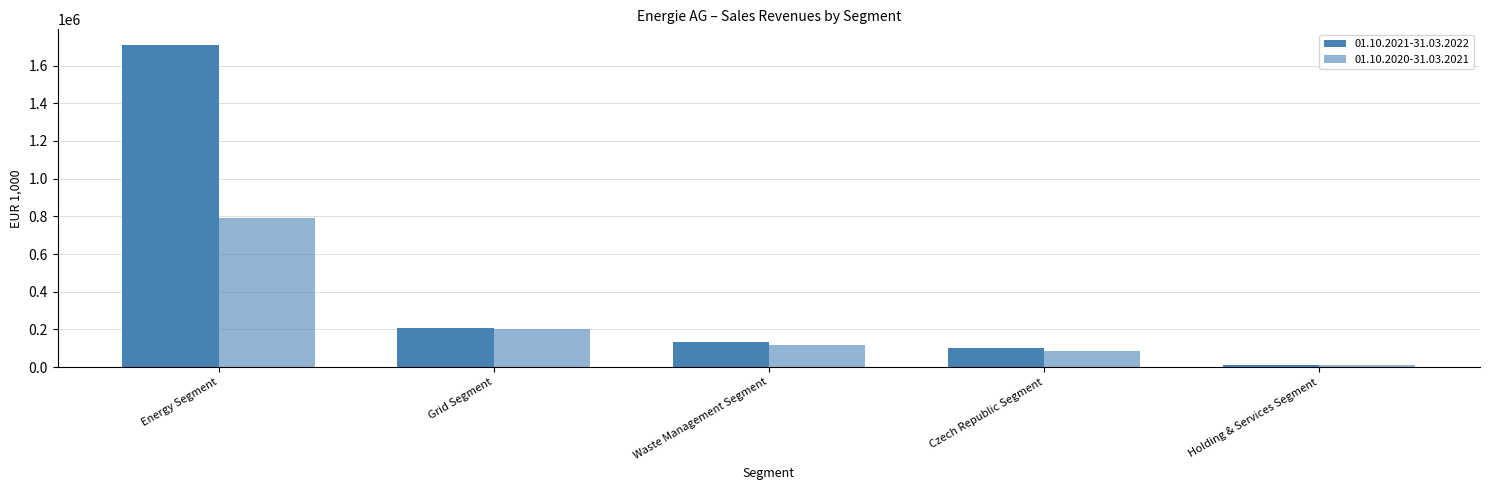

What is the value of the 01.10.2020-31.03.2021 bar at the 1st from the left?

793788.6